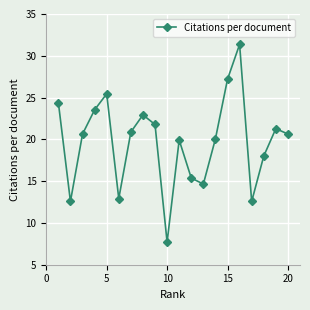

What is the minimum value shown in the chart?

7.7